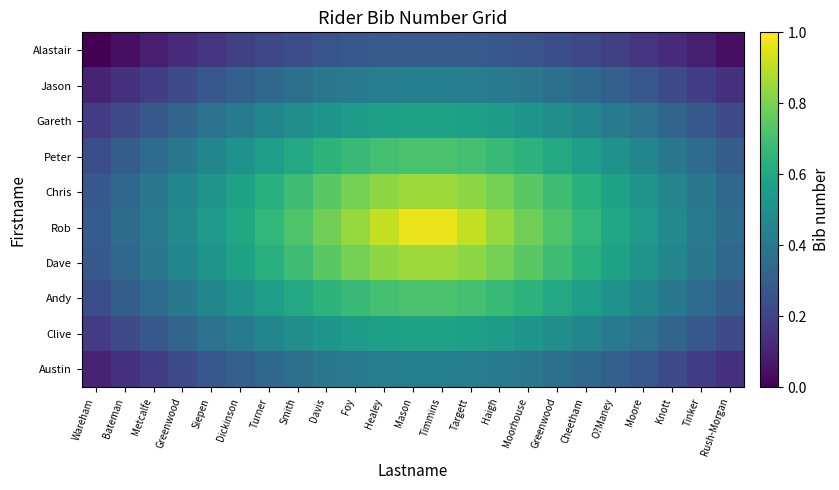

Which category has the lowest value across all series?

Wareham